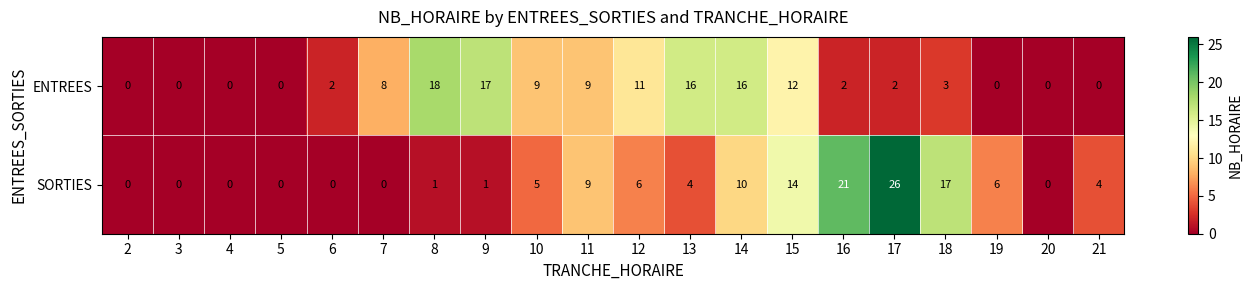

List the series in order of their overall mean, highest first.

ENTREES, SORTIES